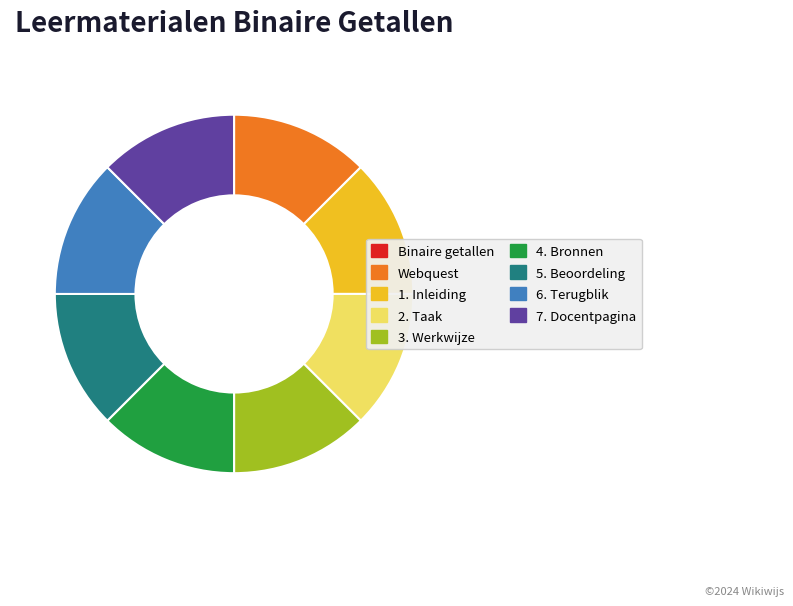

True or false: 3. Werkwijze accounts for 12% of the total.

True